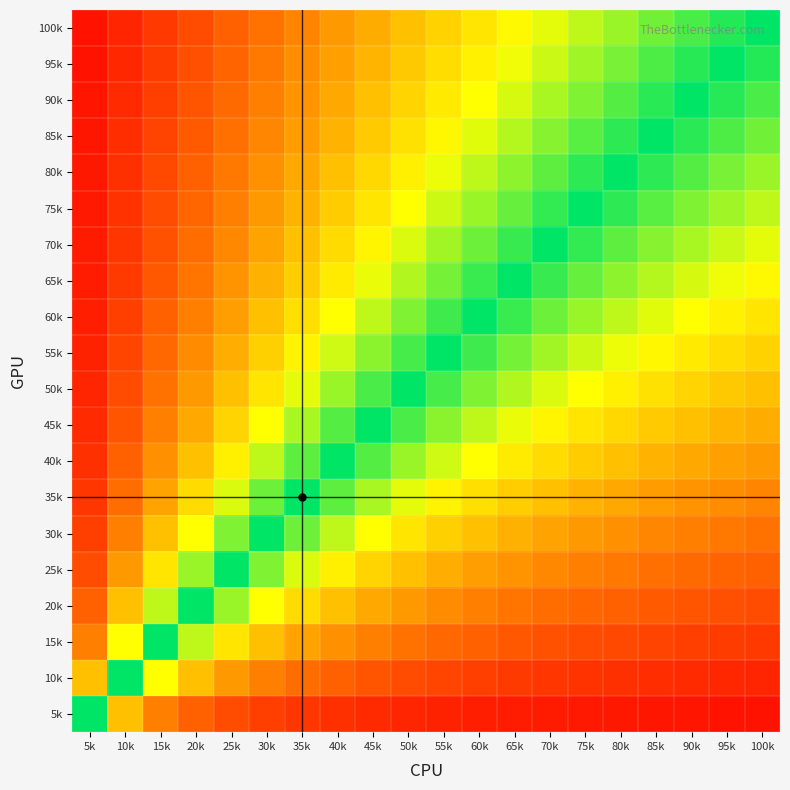

What is the spread (max minus min) of values at 95k?

0.9